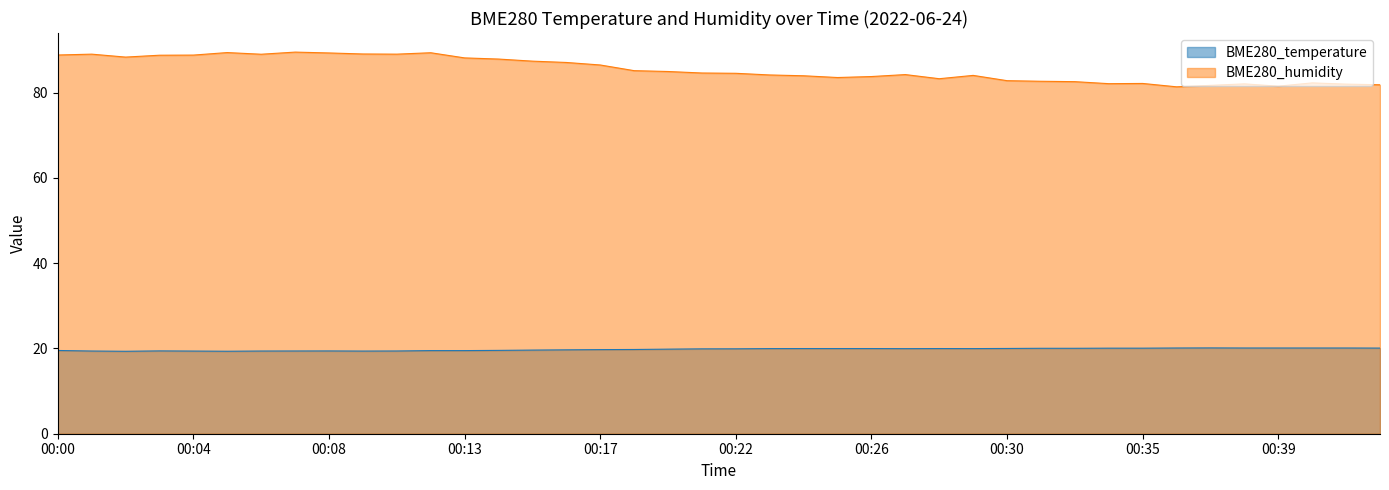

The value of BME280_humidity at 00:02 is 54.9. True or false?

False